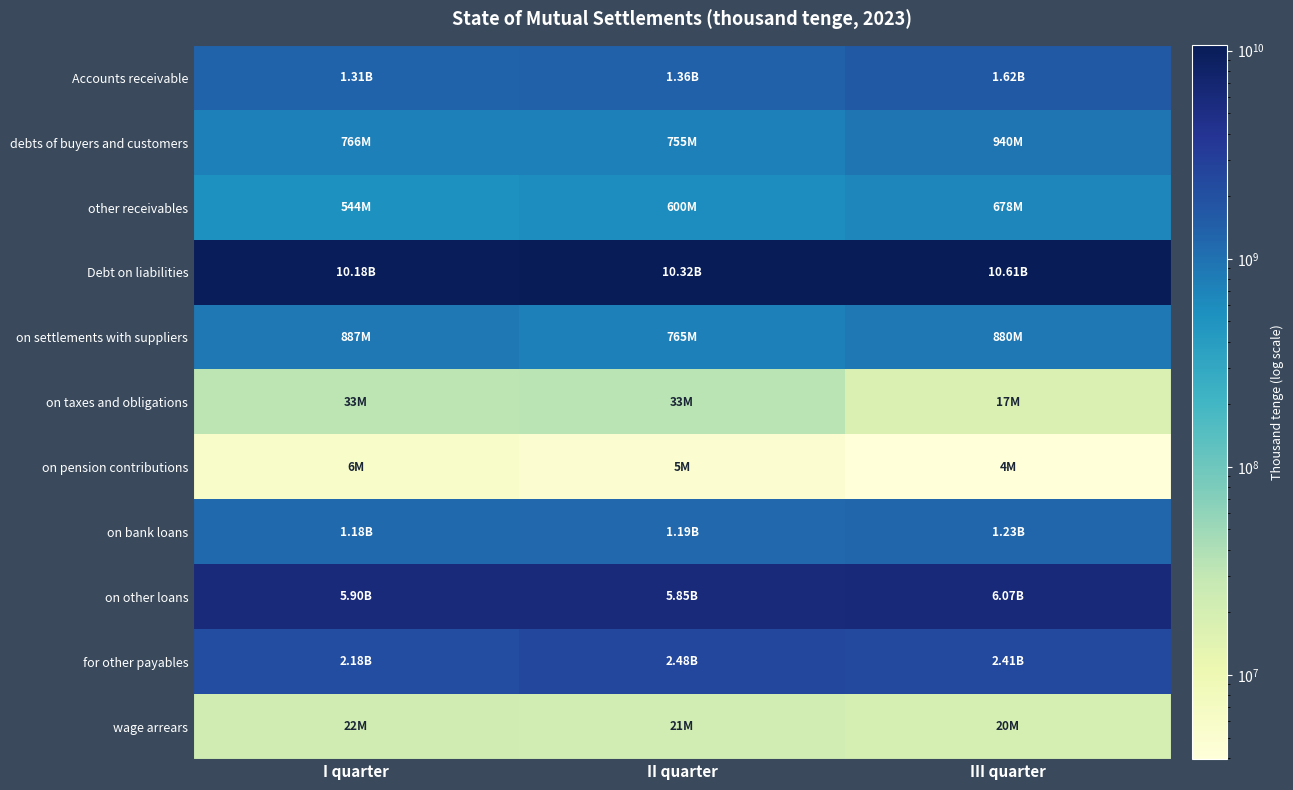

Which label corresponds to the smallest value in the chart?

III quarter